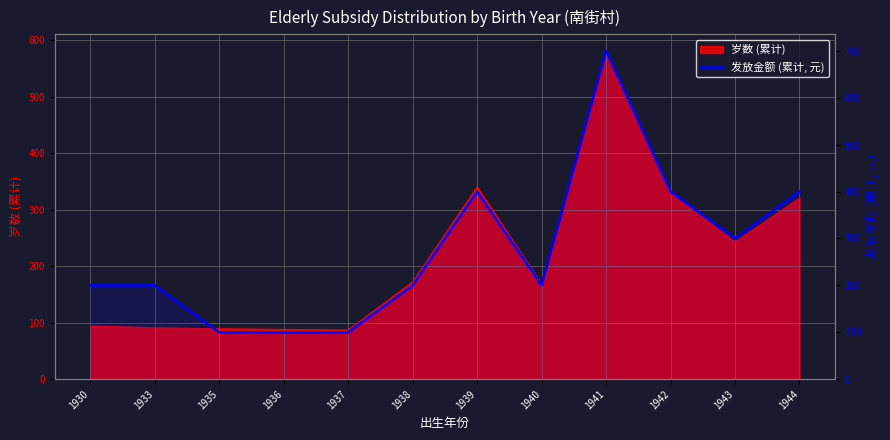

The chart shows a value of 200 at 1940. True or false?

True